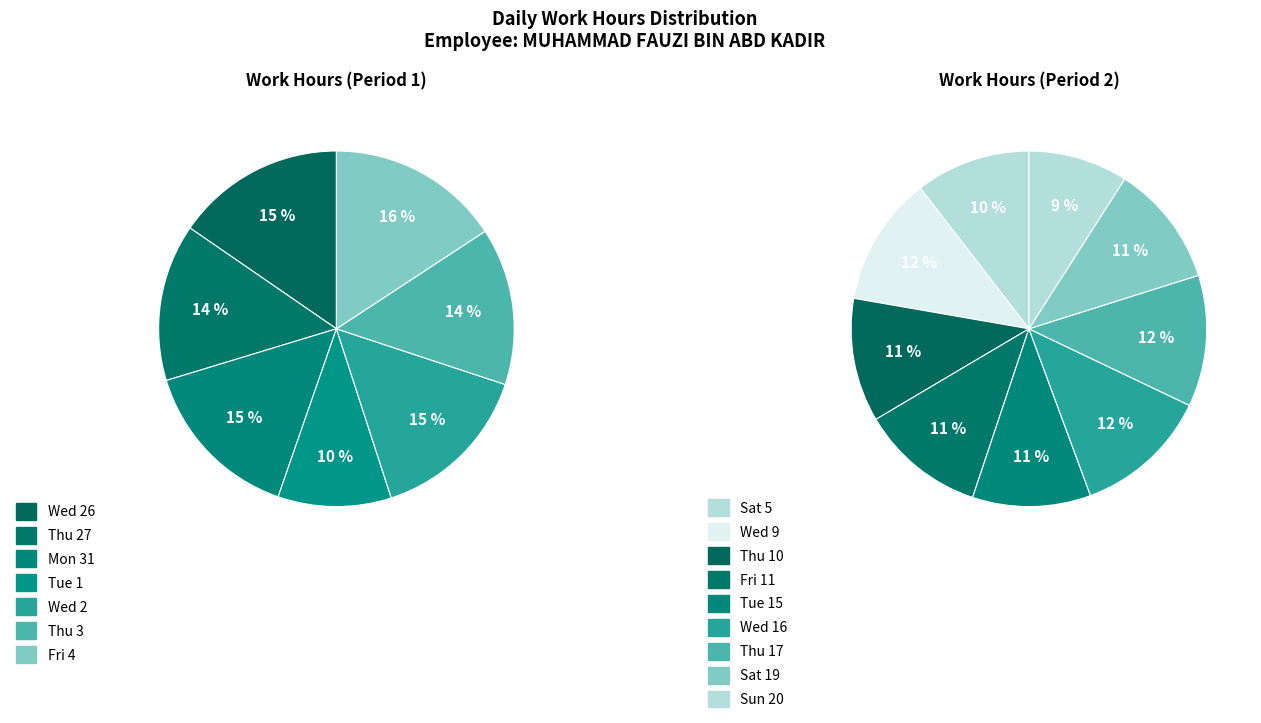

Approximately how many times larger is the value at Fri 11 compared to Thu 17?

1.0